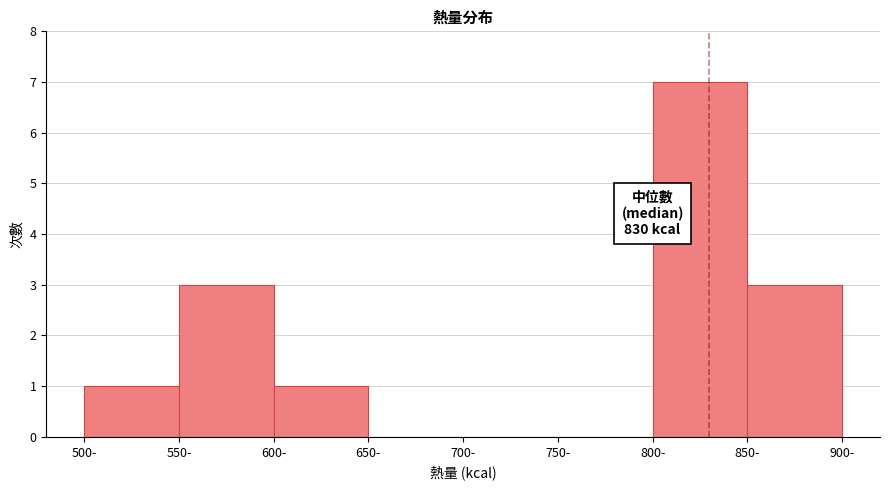

Which range on the x-axis has the tallest bar?

800 to 850